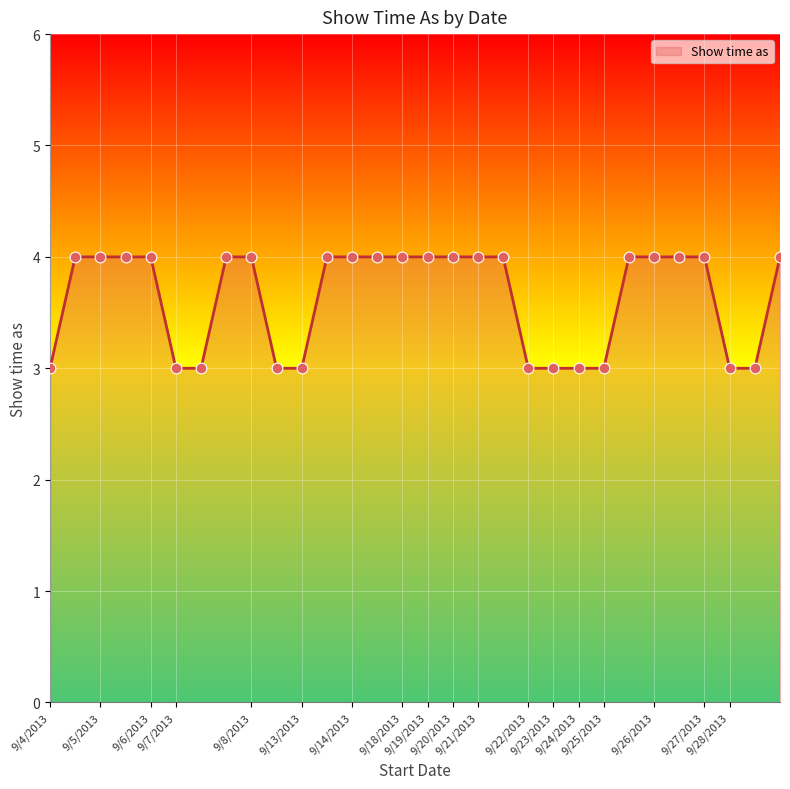

What is the minimum value shown in the chart?

3